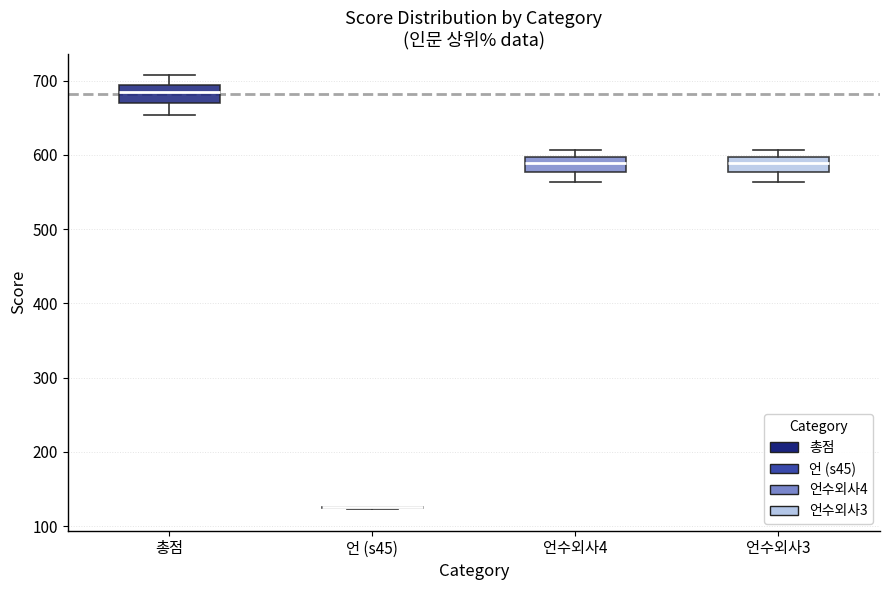

Reading left to right, read every box against the y-axis: the position of its median line, the range the box covers, and the ends of its whiskers. The values are not printed on the chart, so give them approximately, as read against the axis.

총점: median 690 (inside the box), box 670 to 690, whiskers 650 to 710
언 (s45): box collapsed to a line at 130, whiskers 120 to 130
언수외사4: median 590, box 580 to 600, whiskers 560 to 610
언수외사3: median 590, box 580 to 600, whiskers 560 to 610